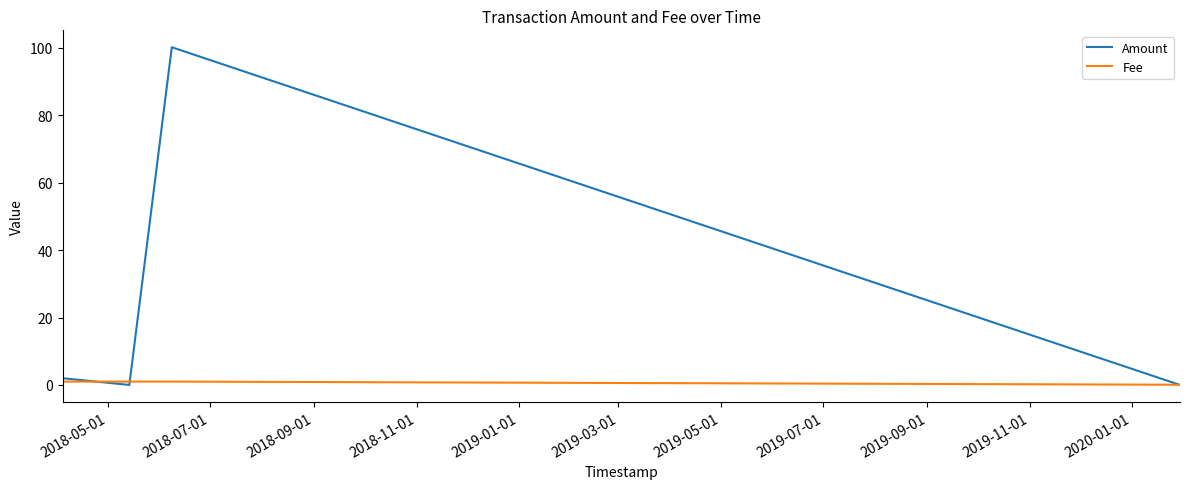

Reading left to right, extract all data points from this chart.

Amount: 1.0	0.0	2.0	0.0	100.2	0.0
Fee: 1.0	1.0	1.0	1.0	1.0	0.1